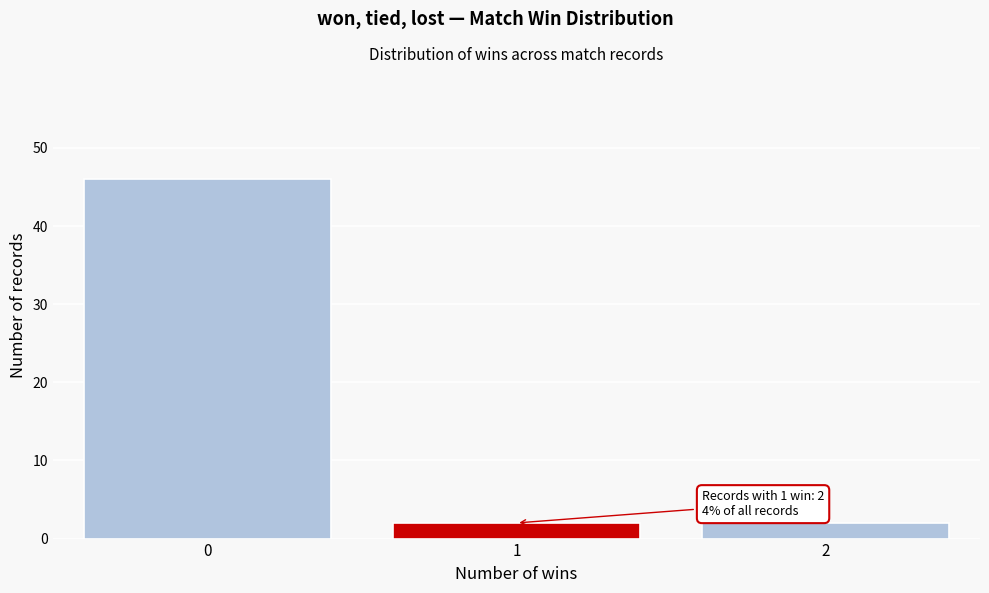

Reading left to right, list all the values displayed in this chart.

46	2	2